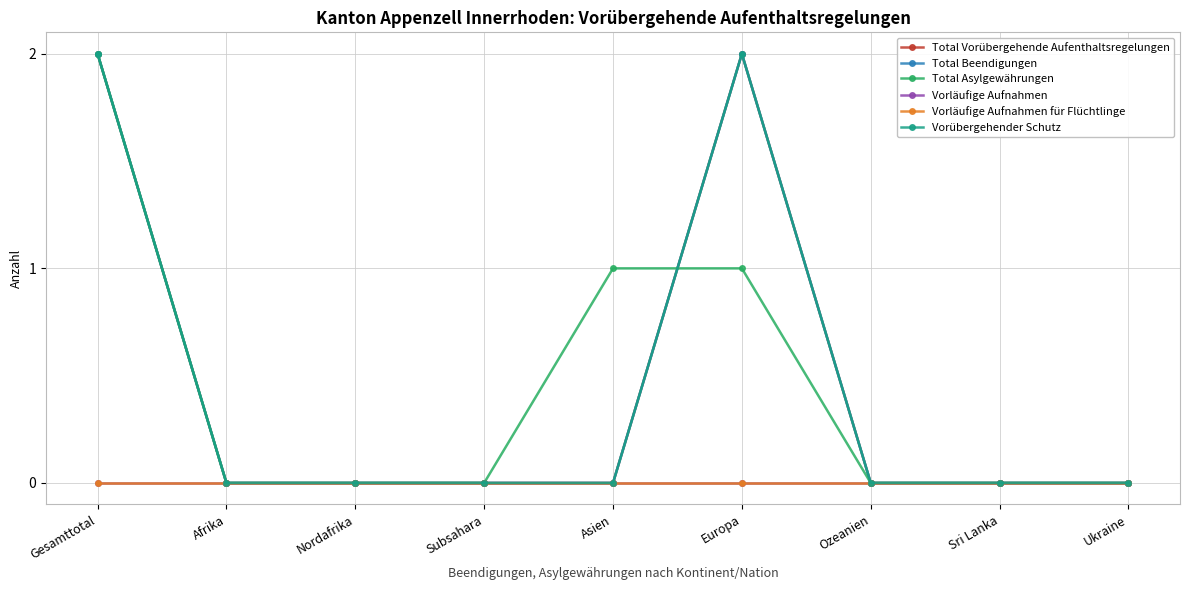

At which label is Total Asylgewährungen closest to 1?

Asien